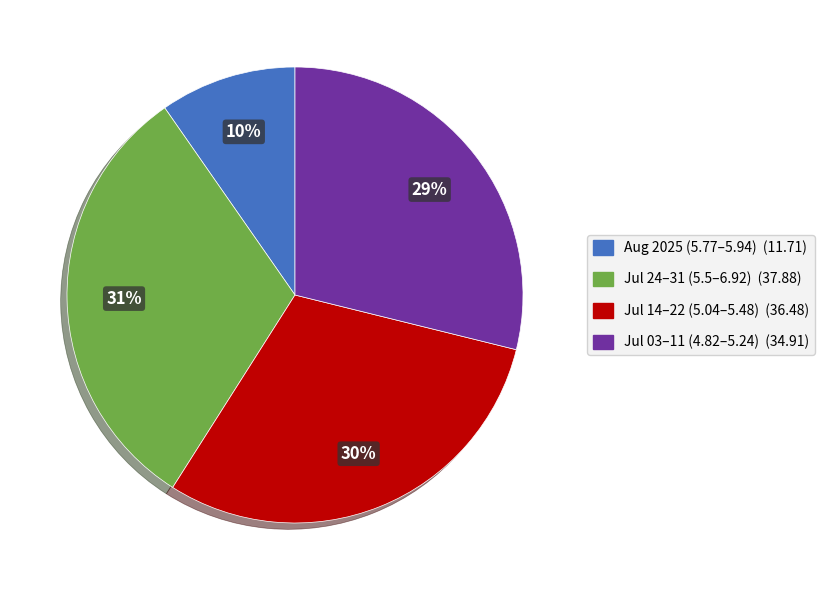

Is there a majority slice in this chart?

No